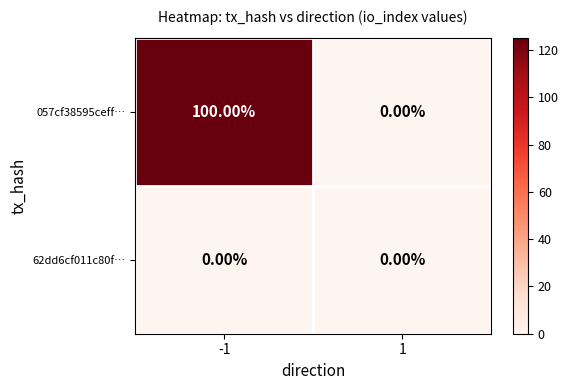

What is the average value of the 057cf38595ceff… series?

50